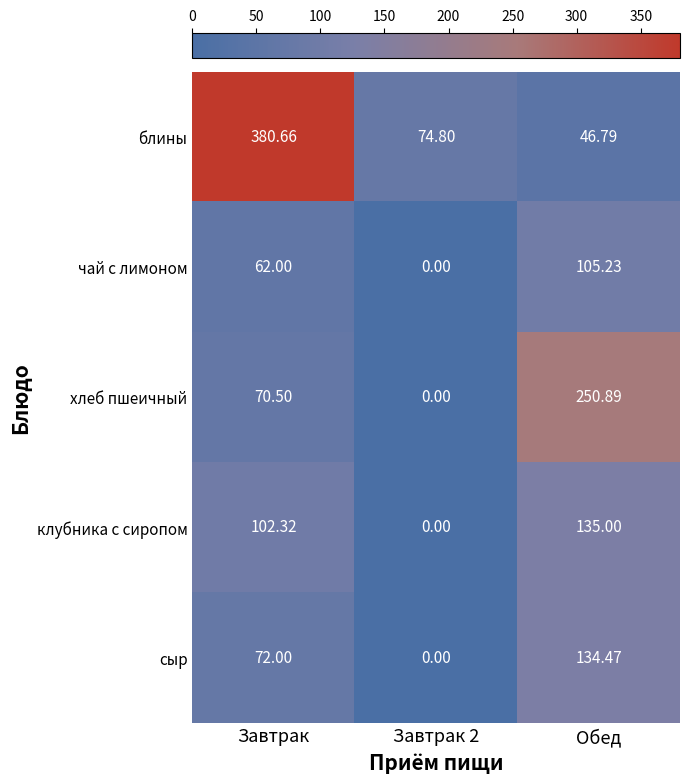

At which label does хлеб пшеичный reach its peak?

Обед